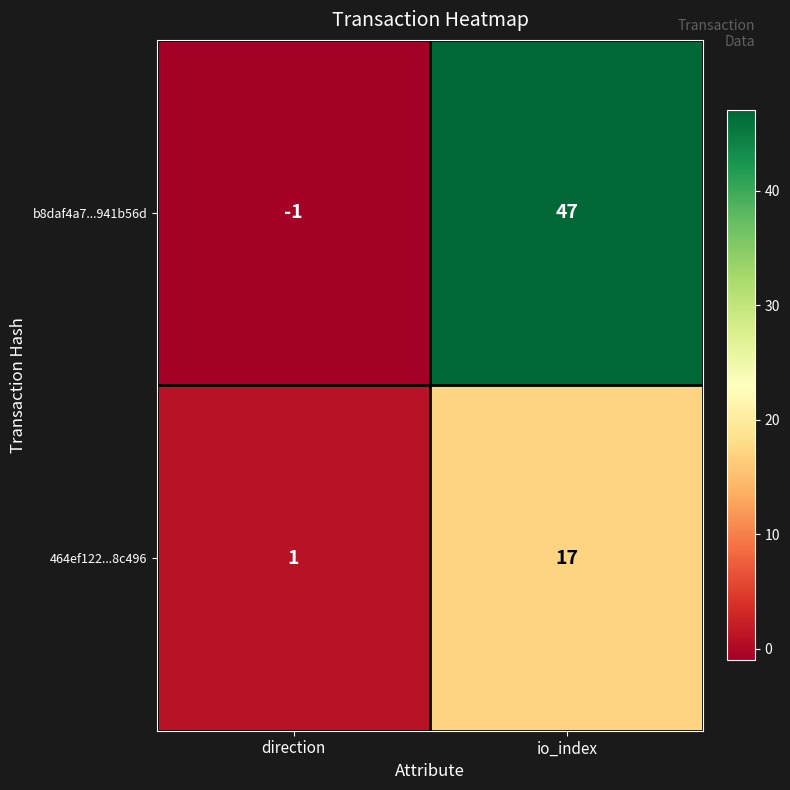

What is the difference between the b8daf4a7...941b56d values at io_index and direction?

48